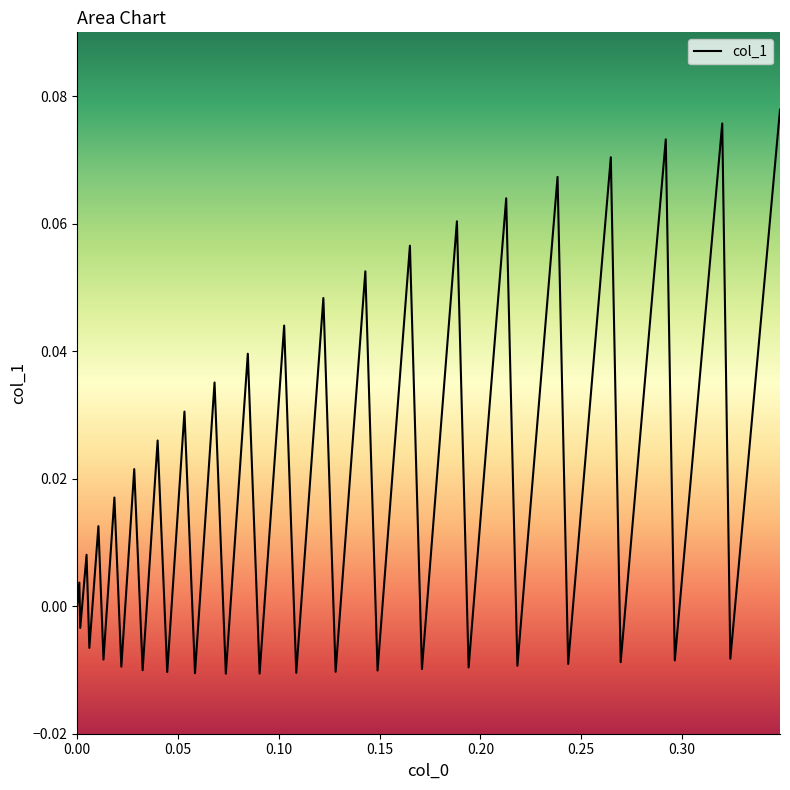

What is the difference between the second highest and second lowest values?

0.1